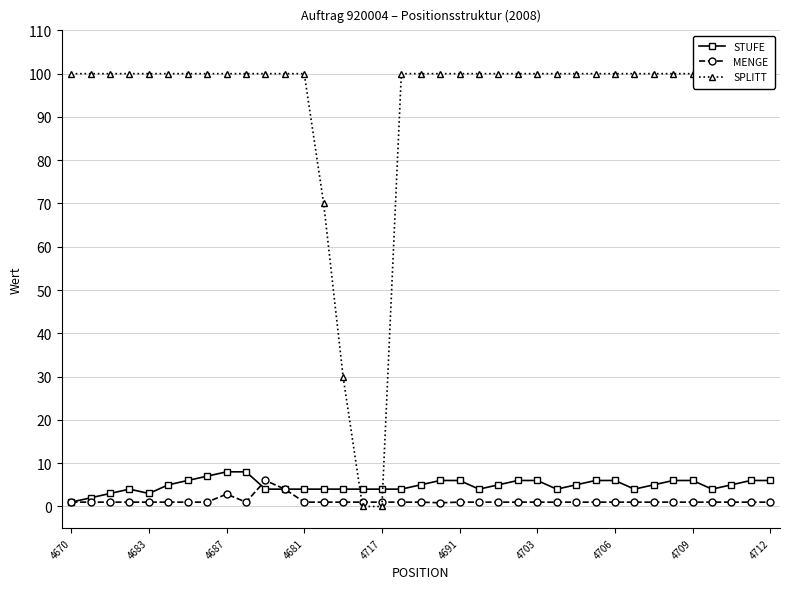

How many lines are shown in the chart?

3